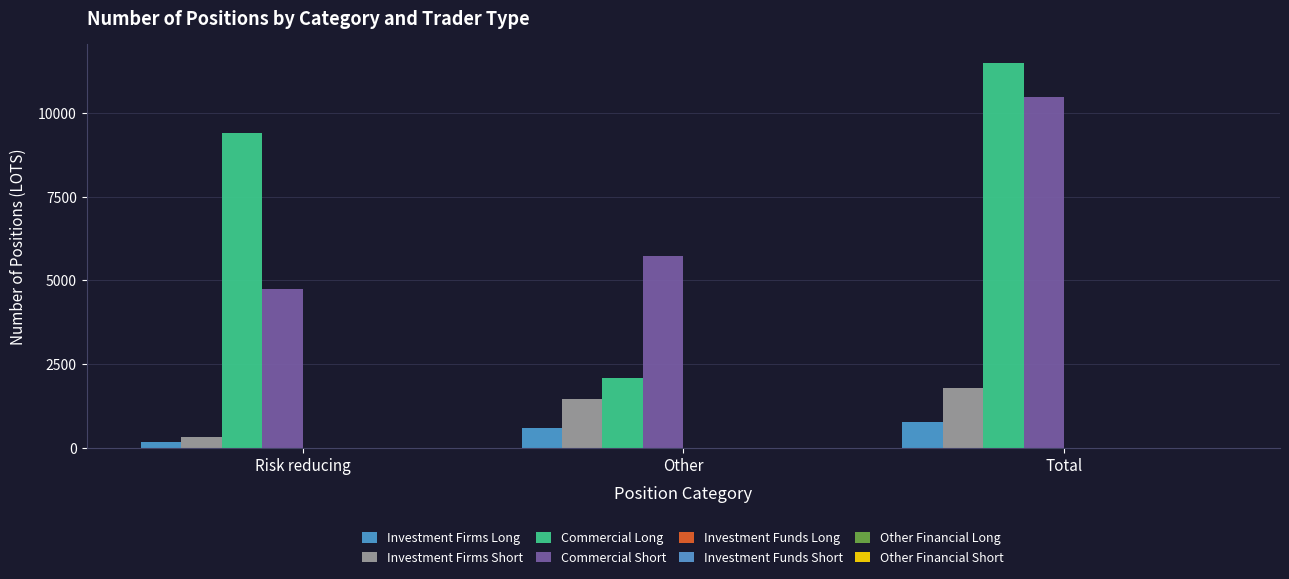

What is the sum of all Commercial Long values?

22982